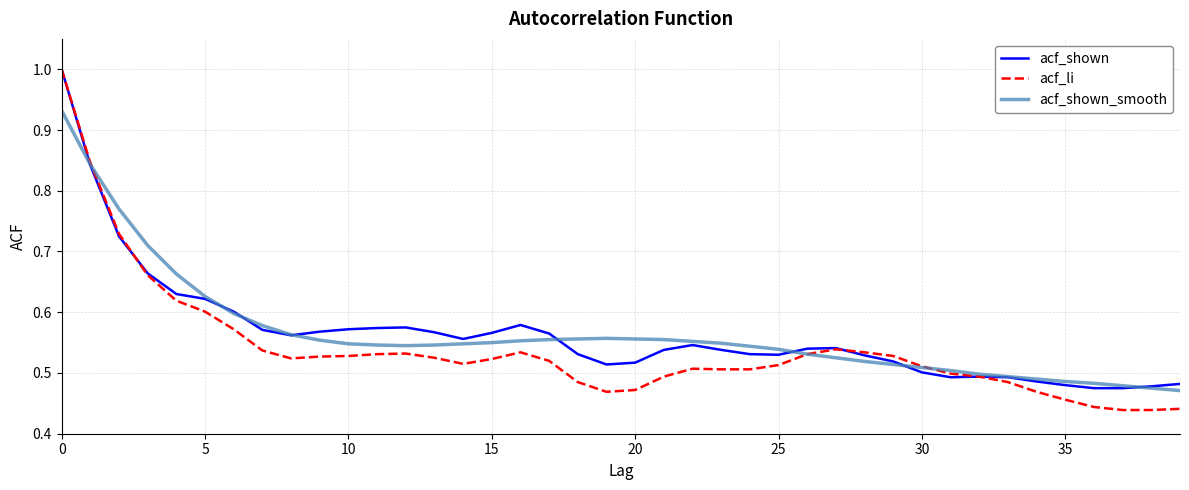

Which series has the widest spread of values?

acf_li